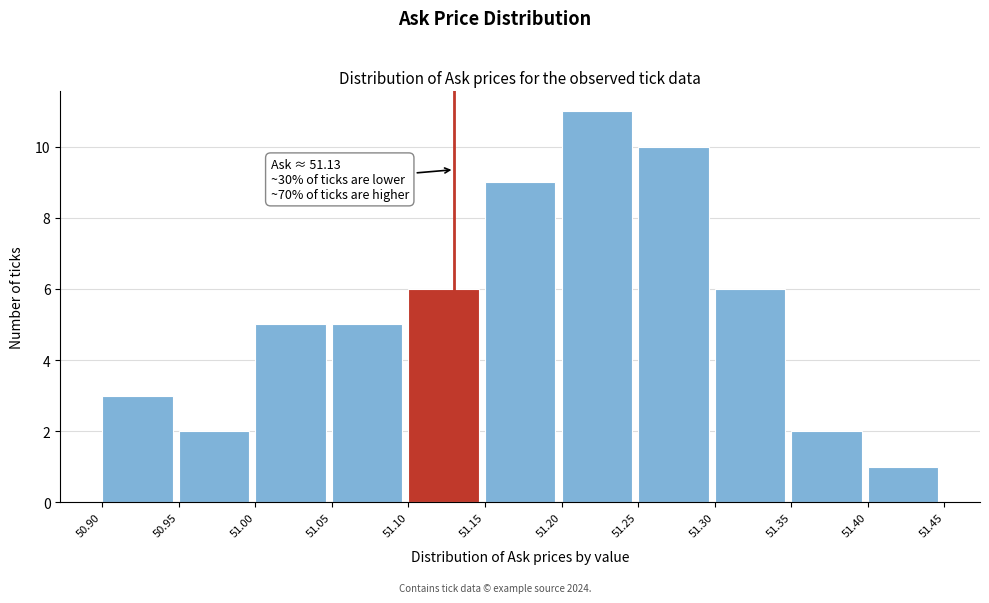

Which range on the x-axis has the tallest bar?

51.20 to 51.25